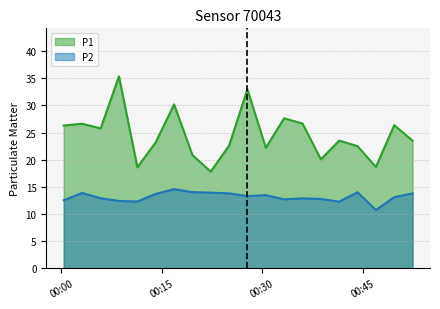

List the series in order of their peak value, lowest first.

P2, P1